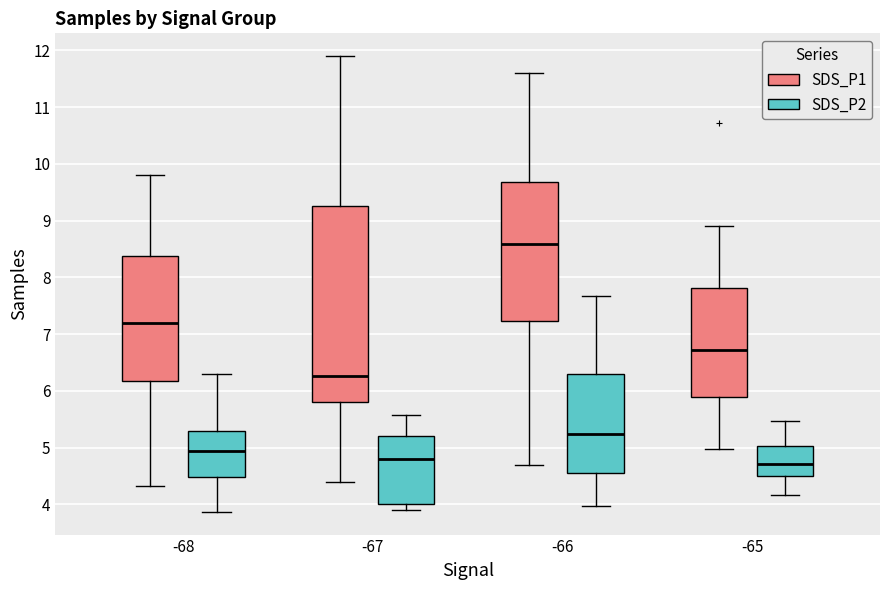

Comparing the boxes themselves (not the whiskers), which one is the tallest?

-67 (SDS_P1)